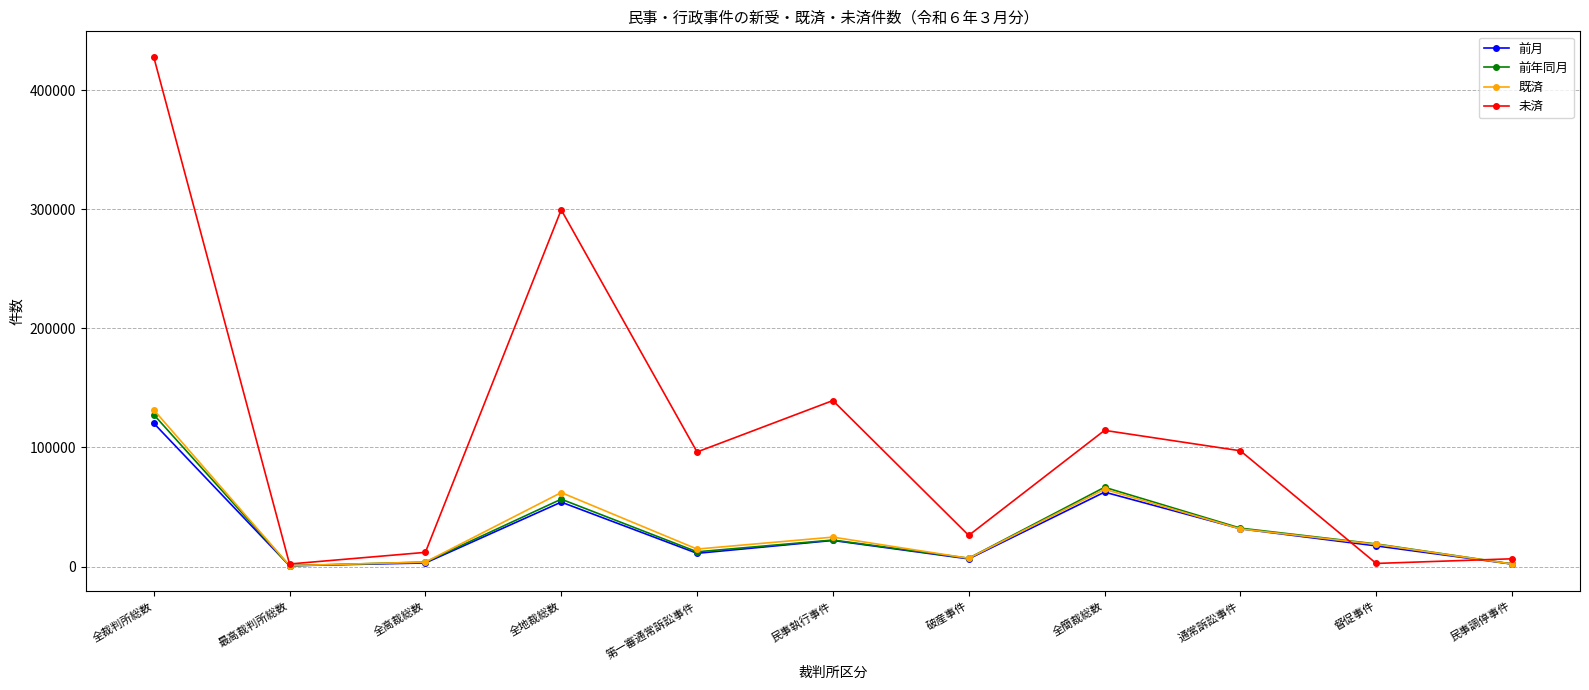

In 未済, how many points are higher than both neighbors (excluding endpoints)?

3